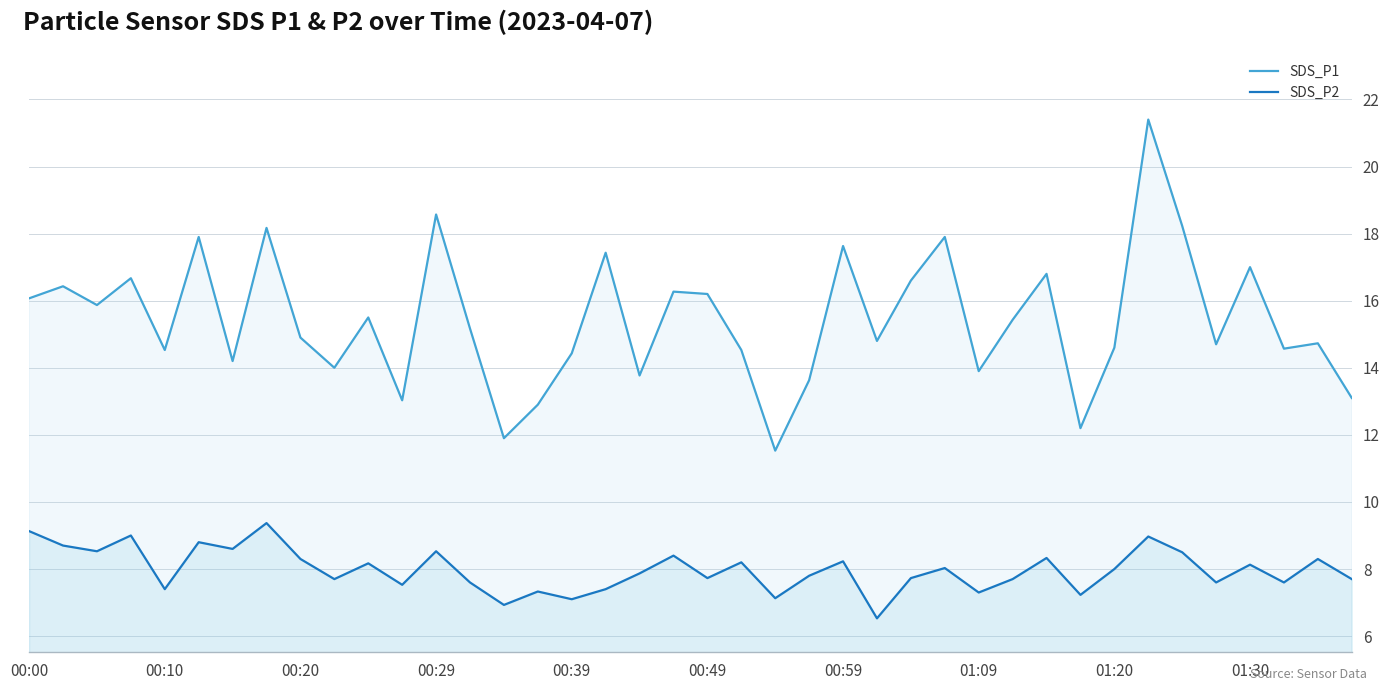

Rank the series by their maximum value, from lowest to highest.

SDS_P2, SDS_P1